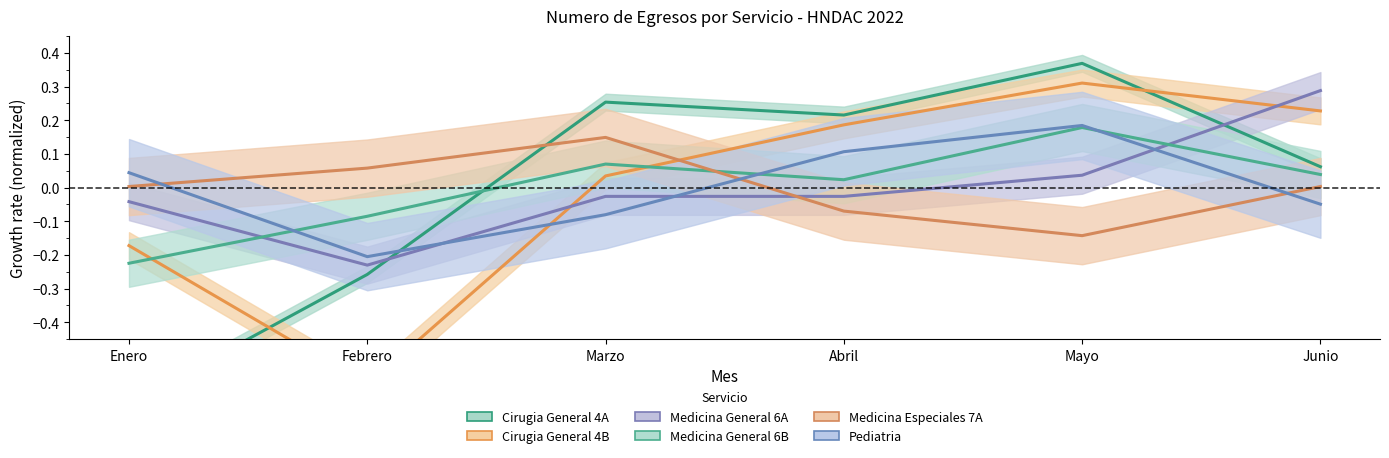

What is the total value across all series at Enero?

-1.0